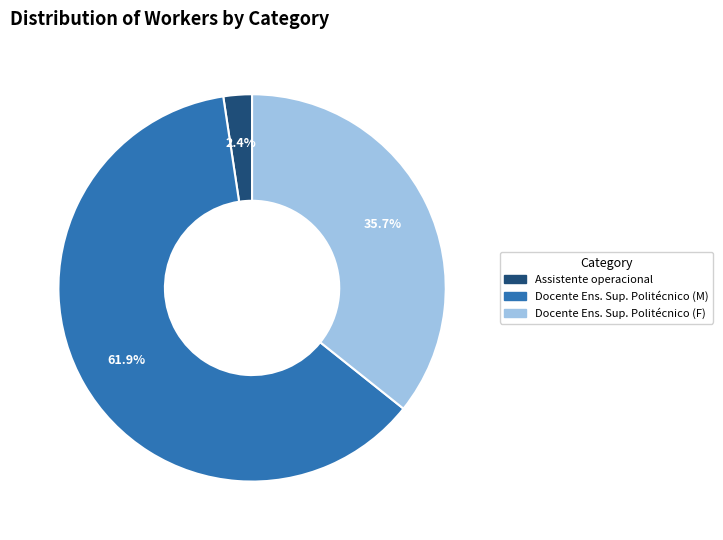

What percentage is the Assistente operacional slice, to the nearest percent?

2%